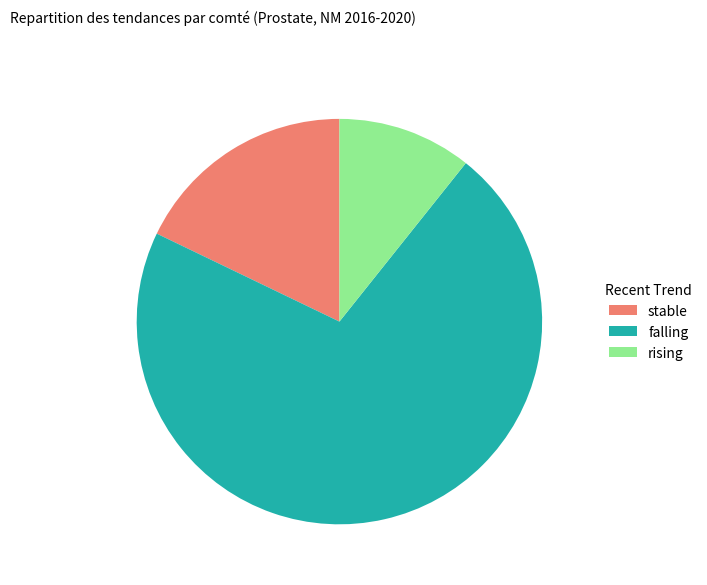

Which category has the smallest portion of the pie?

rising